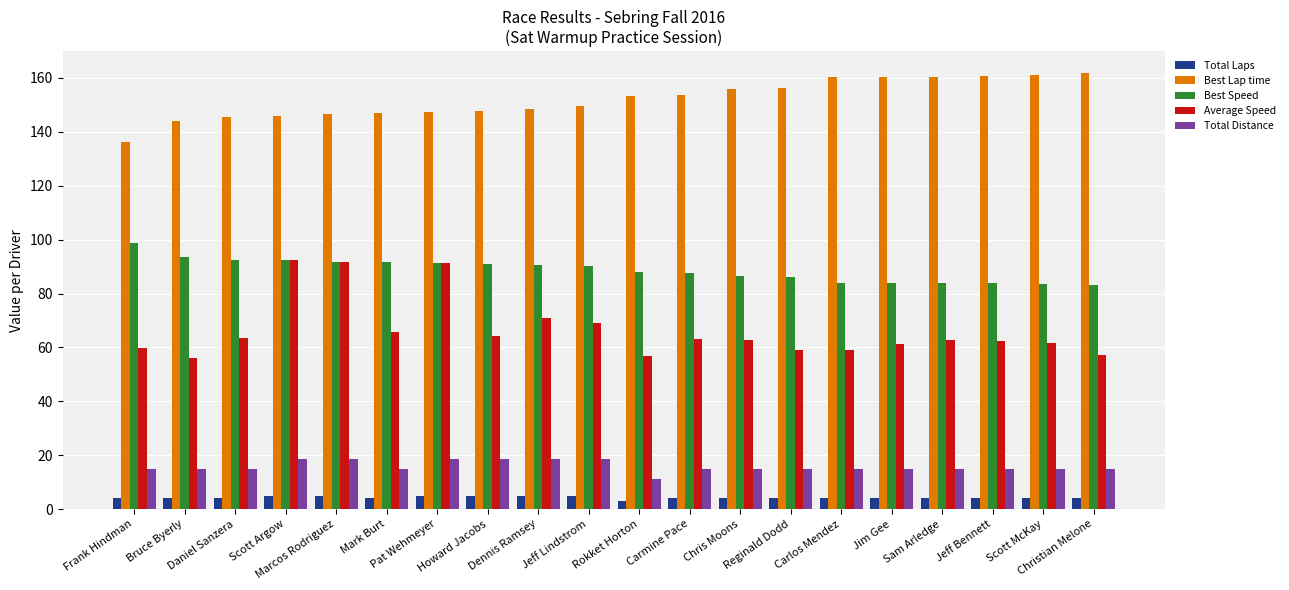

What is the difference between the maximum and minimum values in the Average Speed series?

36.3